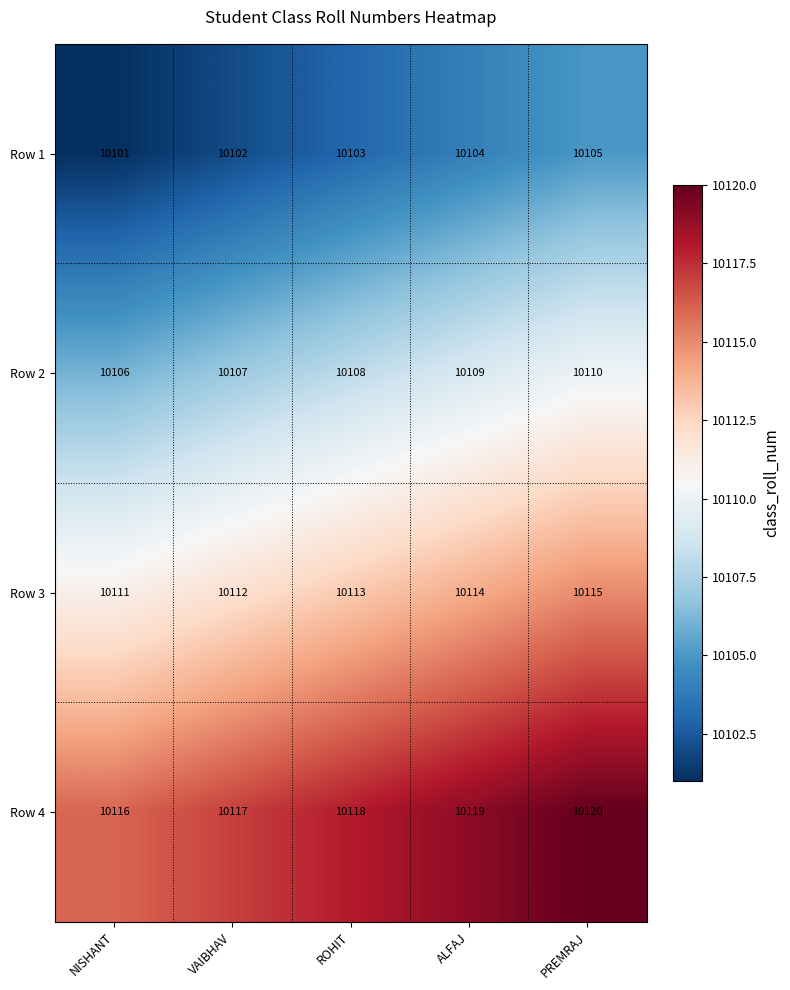

What is the spread (max minus min) of values at ROHIT?

15